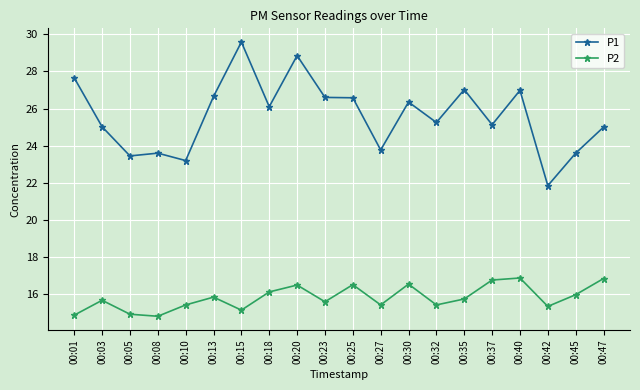

At 00:20, list the series in order from smallest to largest.

P2, P1